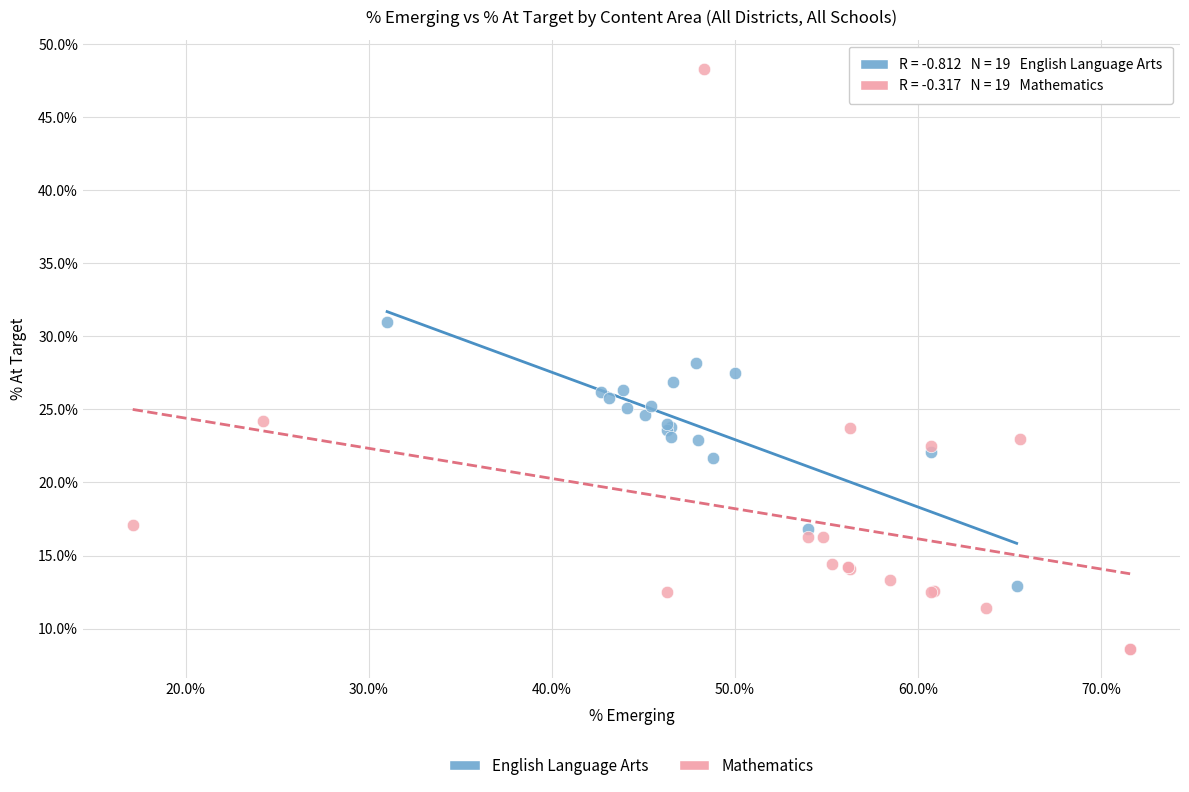

Which series contains the highest Y value?

Mathematics